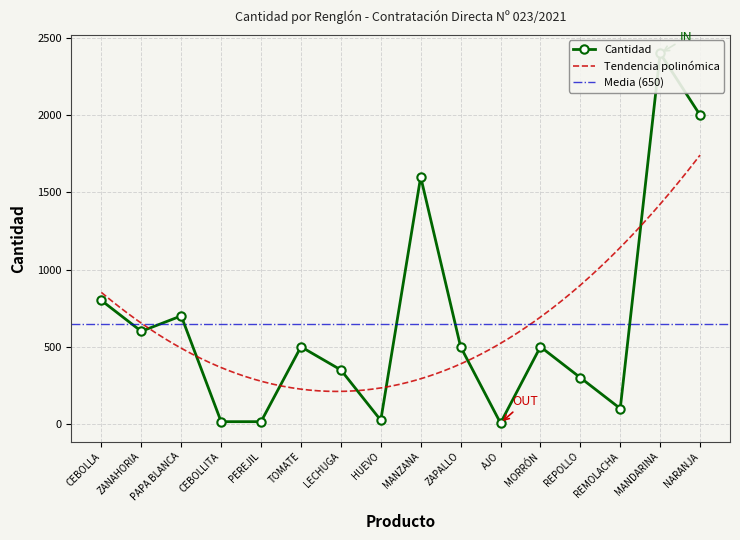

What is the label of the 7th point from the right?

ZAPALLO